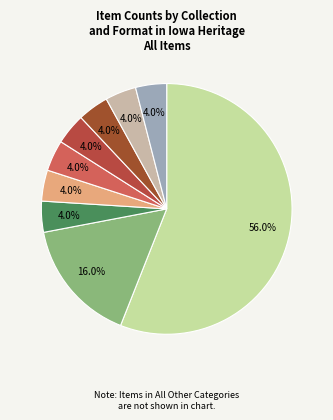

How many segments does this pie chart have?

9